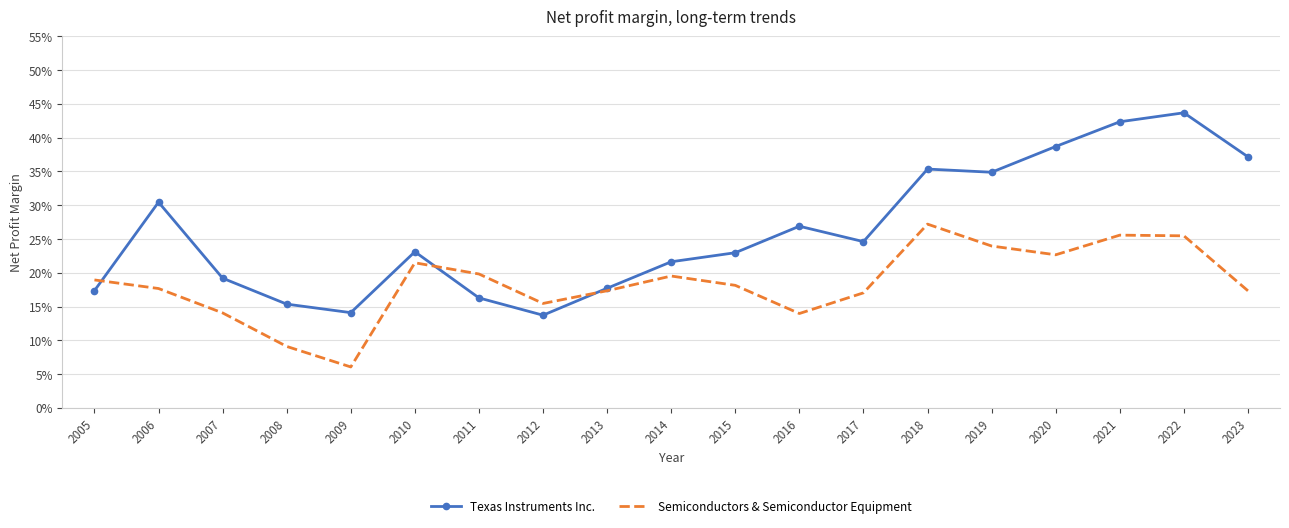

True or false: Semiconductors & Semiconductor Equipment has more than 0 points higher than both neighbors.

True